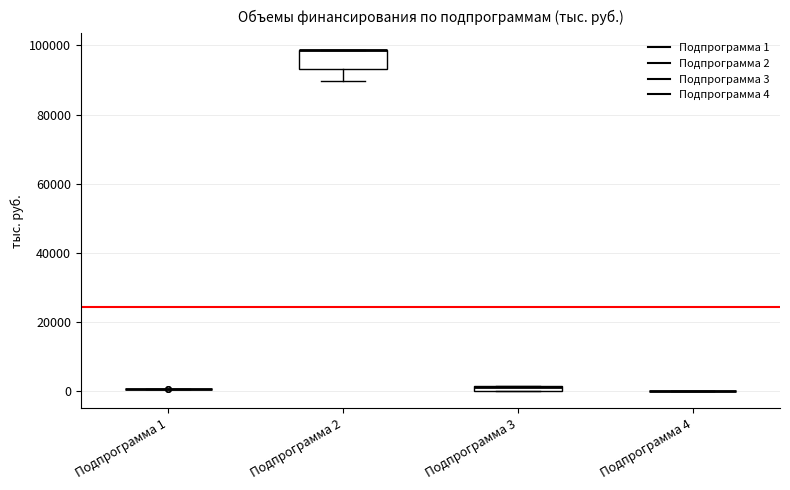

Comparing the boxes themselves (not the whiskers), which one is the tallest?

Подпрограмма 2